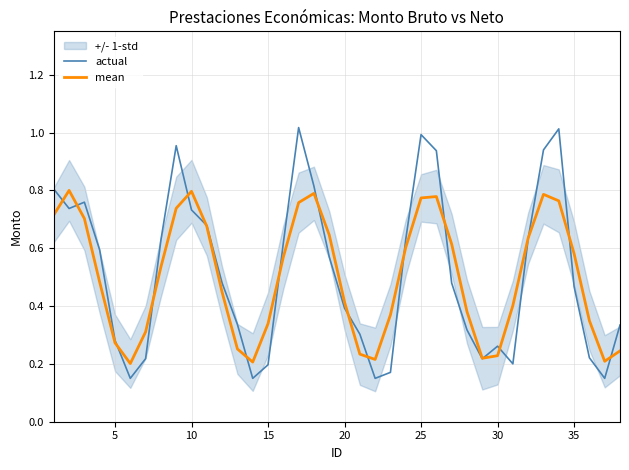

Does the chart have visible grid lines?

Yes